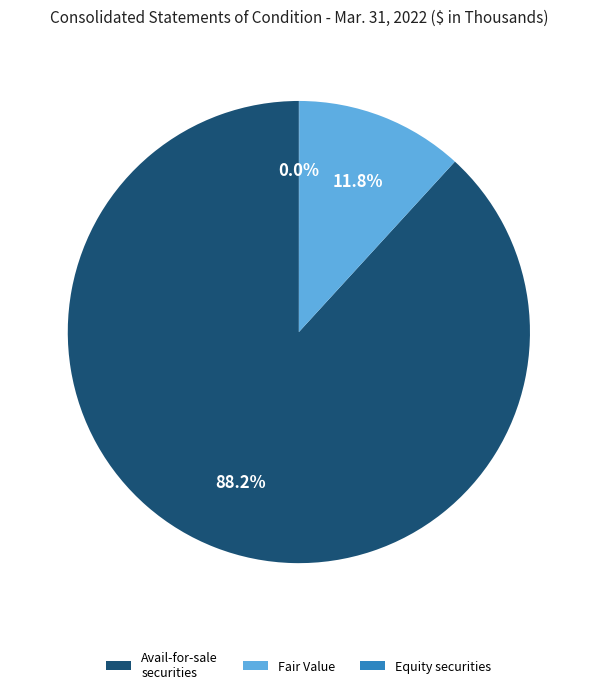

What percentage is NOT represented by Fair Value?

88.2%